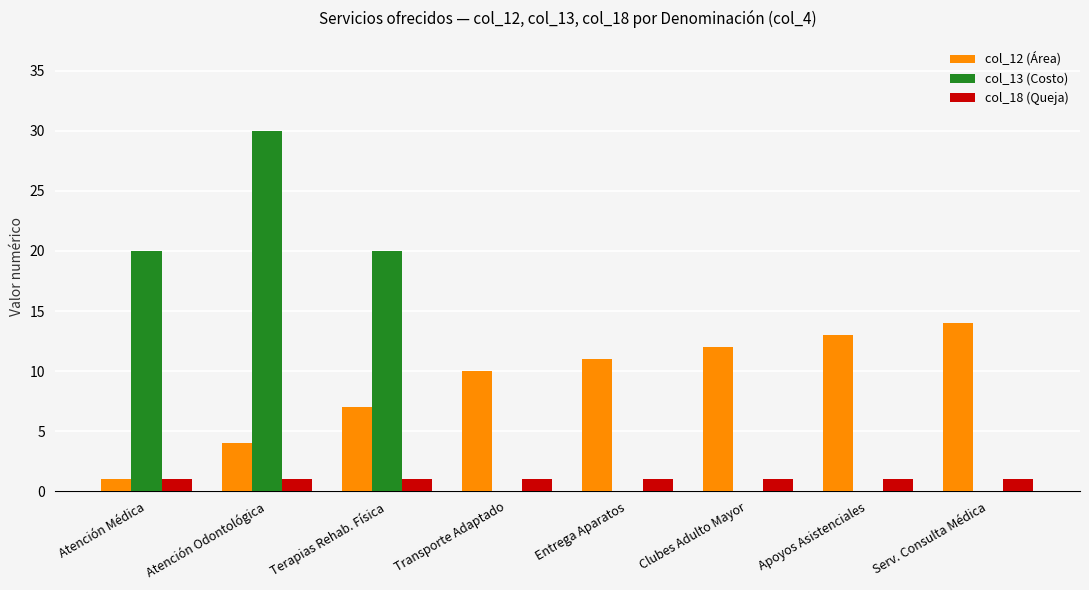

Reading left to right, transcribe all the data shown in this chart.

col_12 (Área): Atención Médica=1	Atención Odontológica=4	Terapias Rehab. Física=7	Transporte Adaptado=10	Entrega Aparatos=11	Clubes Adulto Mayor=12	Apoyos Asistenciales=13	Serv. Consulta Médica=14
col_13 (Costo): Atención Médica=20	Atención Odontológica=30	Terapias Rehab. Física=20	Transporte Adaptado=0	Entrega Aparatos=0	Clubes Adulto Mayor=0	Apoyos Asistenciales=0	Serv. Consulta Médica=0
col_18 (Queja): Atención Médica=1	Atención Odontológica=1	Terapias Rehab. Física=1	Transporte Adaptado=1	Entrega Aparatos=1	Clubes Adulto Mayor=1	Apoyos Asistenciales=1	Serv. Consulta Médica=1